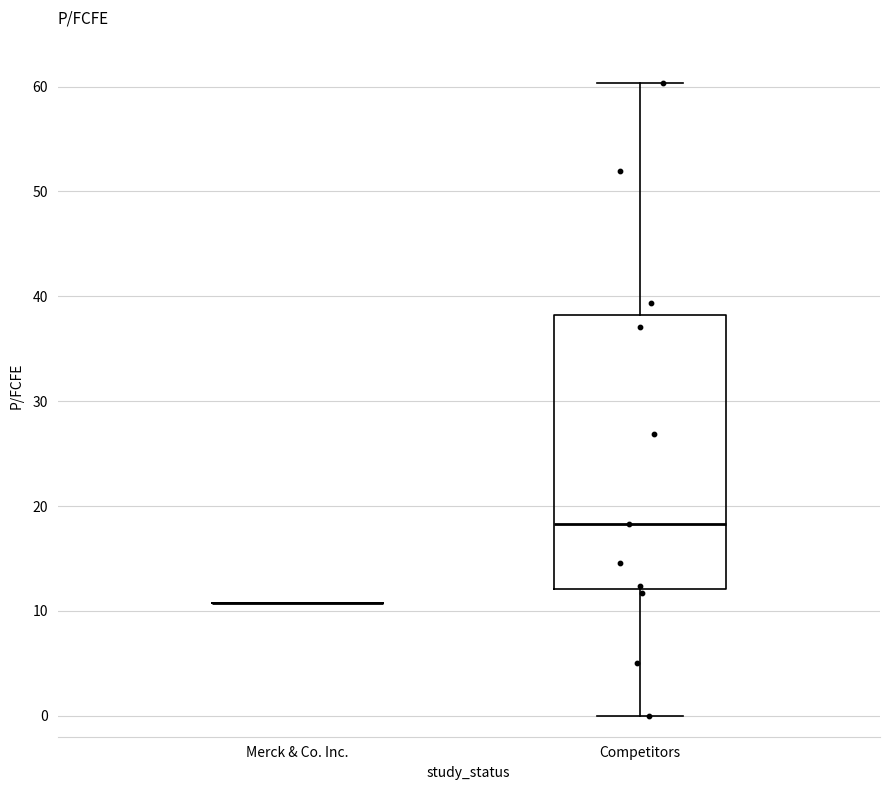

Reading left to right, read every box against the y-axis: the position of its median line, the range the box covers, and the ends of its whiskers. The values are not printed on the chart, so give them approximately, as read against the axis.

Merck & Co. Inc.: box collapsed to a line at 11, whiskers 11 to 11
Competitors: median 18, box 12 to 38, whiskers 0 to 60